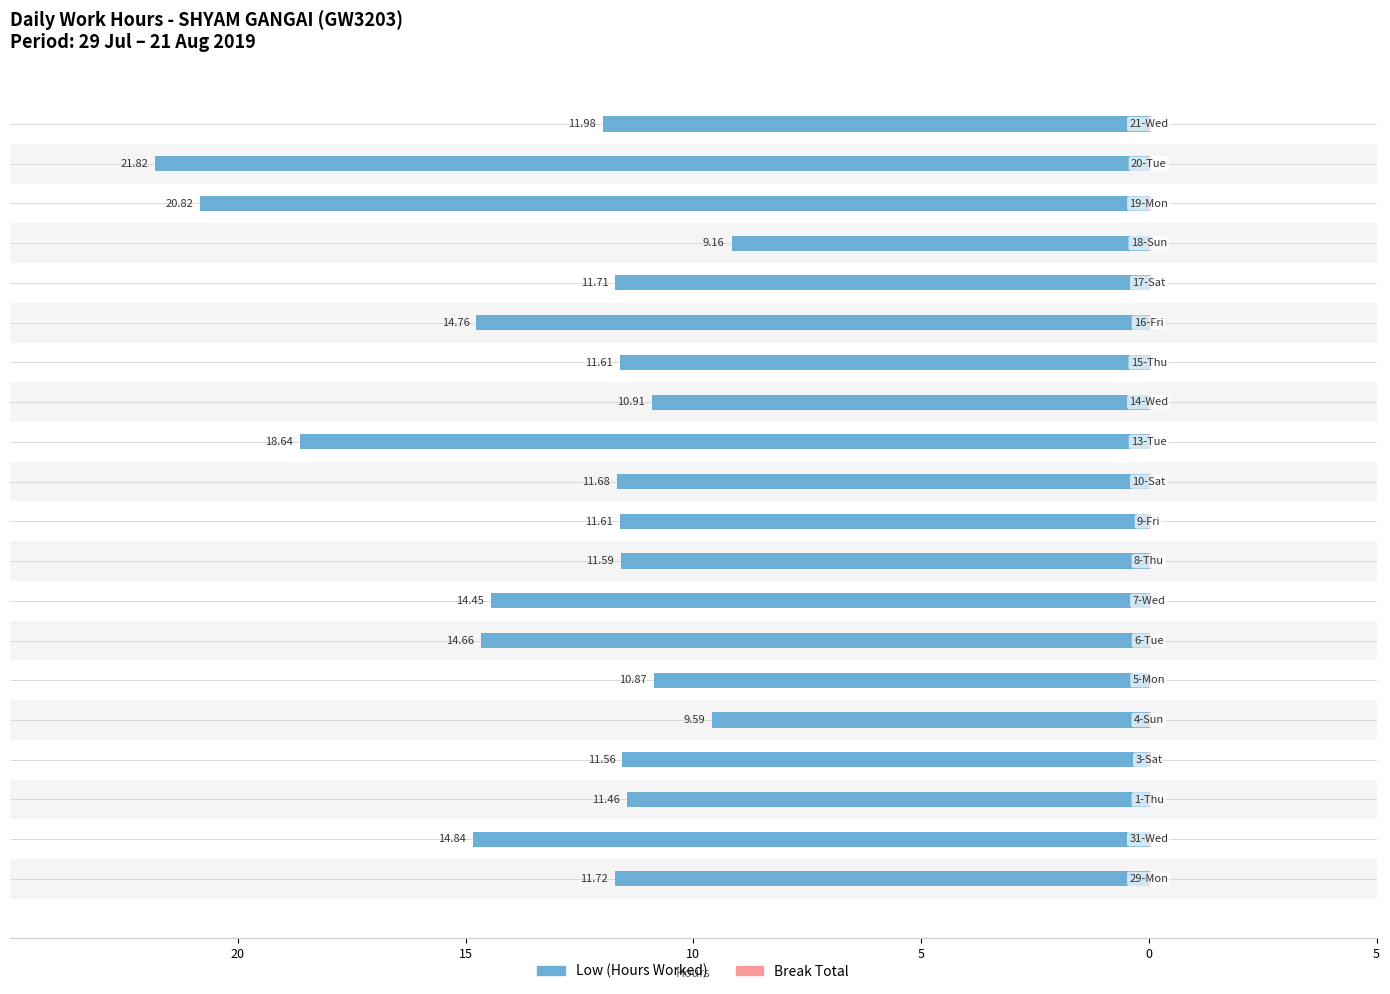

Which has a higher value, 10 or 14?

10